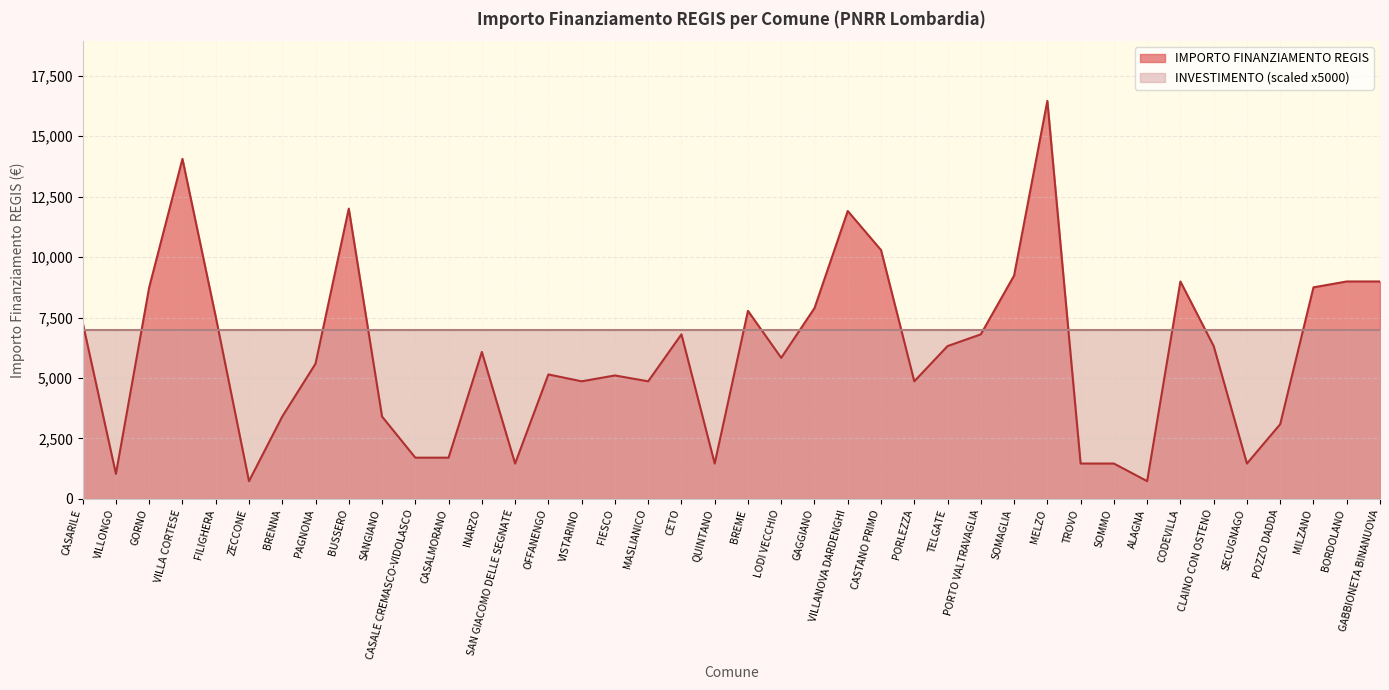

What is the average value?

6014